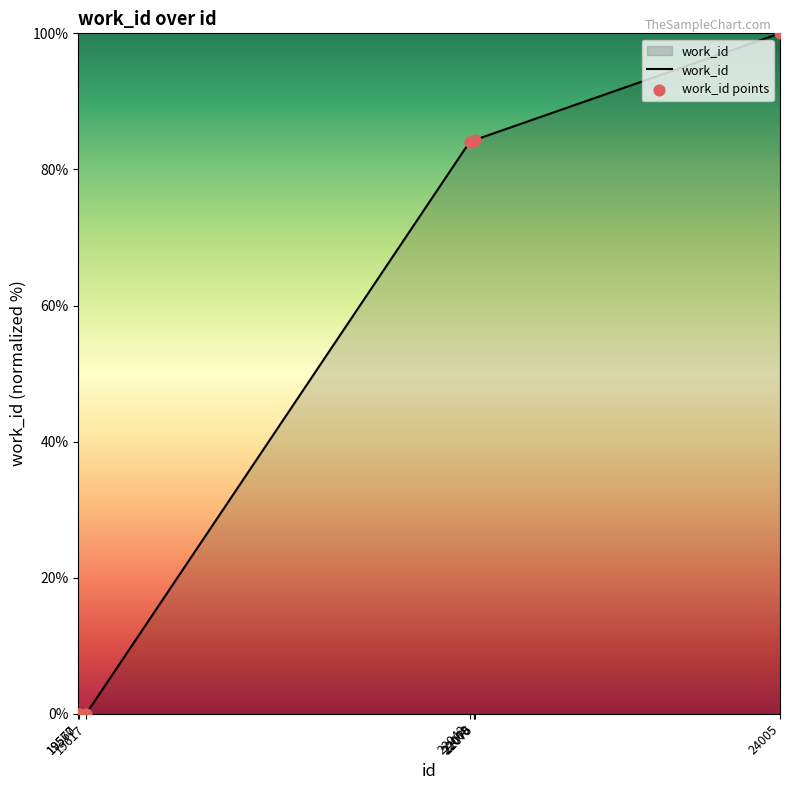

What is the change in value from 22068 to 24005?

+15.8